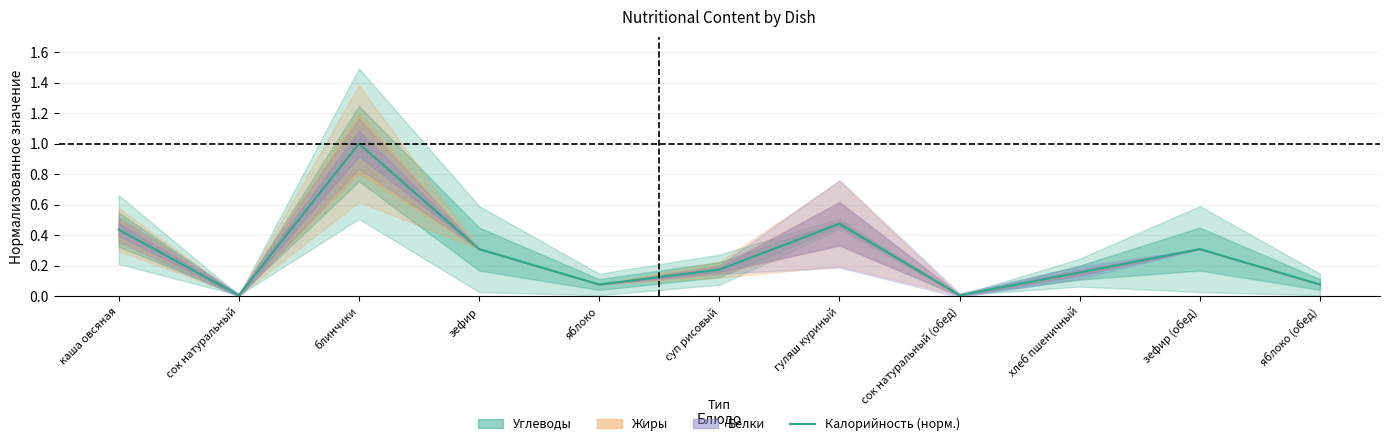

At which category does the data reach its first local valley?

сок натуральный